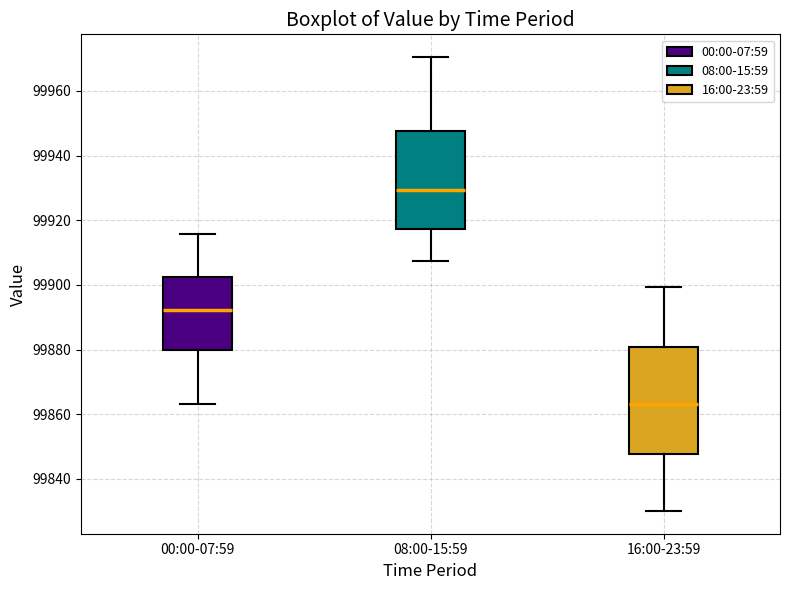

Reading left to right, transcribe this box plot: for each box, give where its median line is, the range the box spans, and where its two whiskers end, as read against the y-axis. The values are not printed on the chart, so give them approximately, as read against the axis.

00:00-07:59: median 99892, box 99880 to 99902, whiskers 99864 to 99916
08:00-15:59: median 99930, box 99918 to 99948, whiskers 99908 to 99970
16:00-23:59: median 99864, box 99848 to 99880, whiskers 99830 to 99900